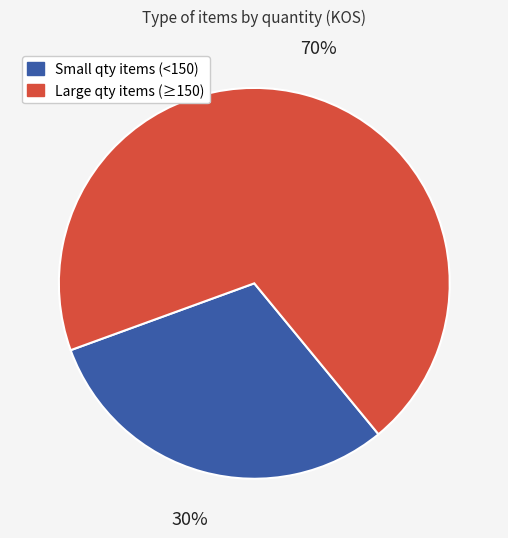

Count the number of slices in the pie.

2